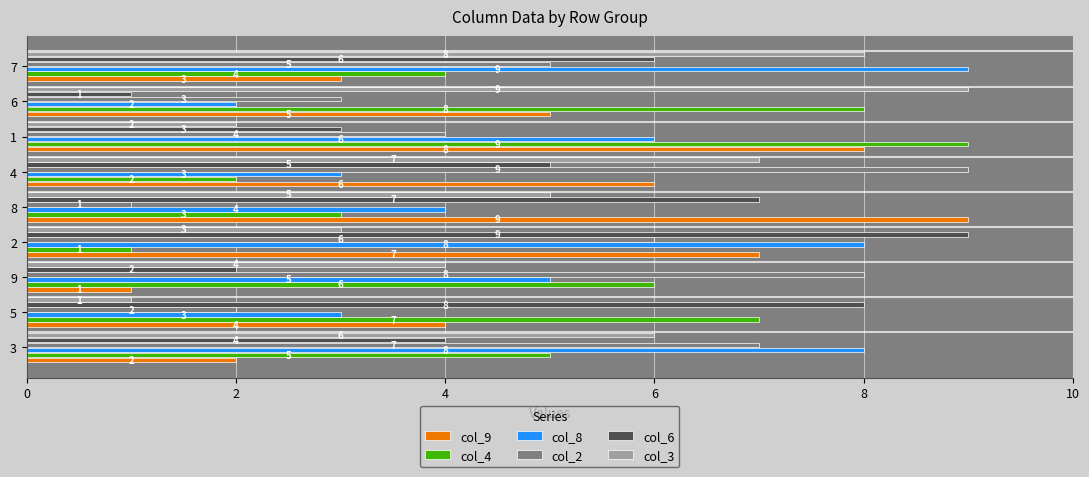

Which category has the lowest value in the col_9 series?

9